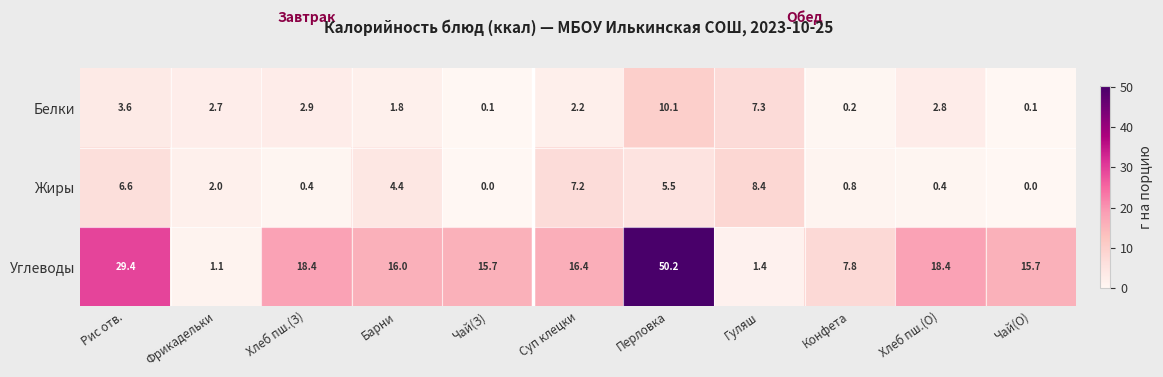

What is the sum of all Белки values?

33.8